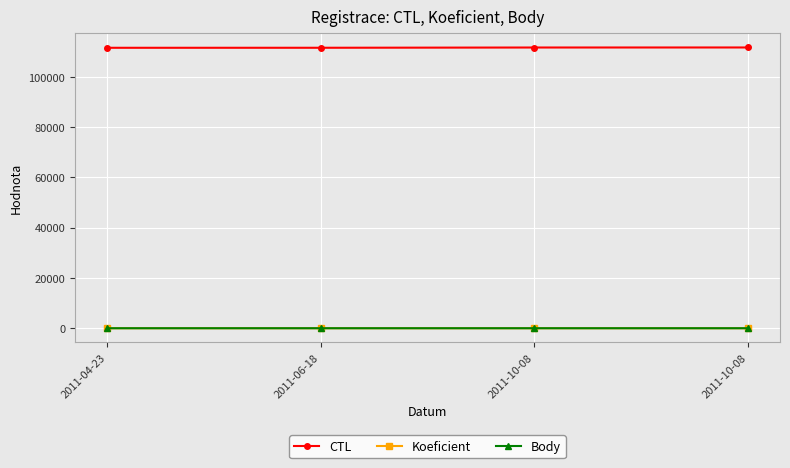

What is the approximate value of Koeficient at 2011-10-08?

4